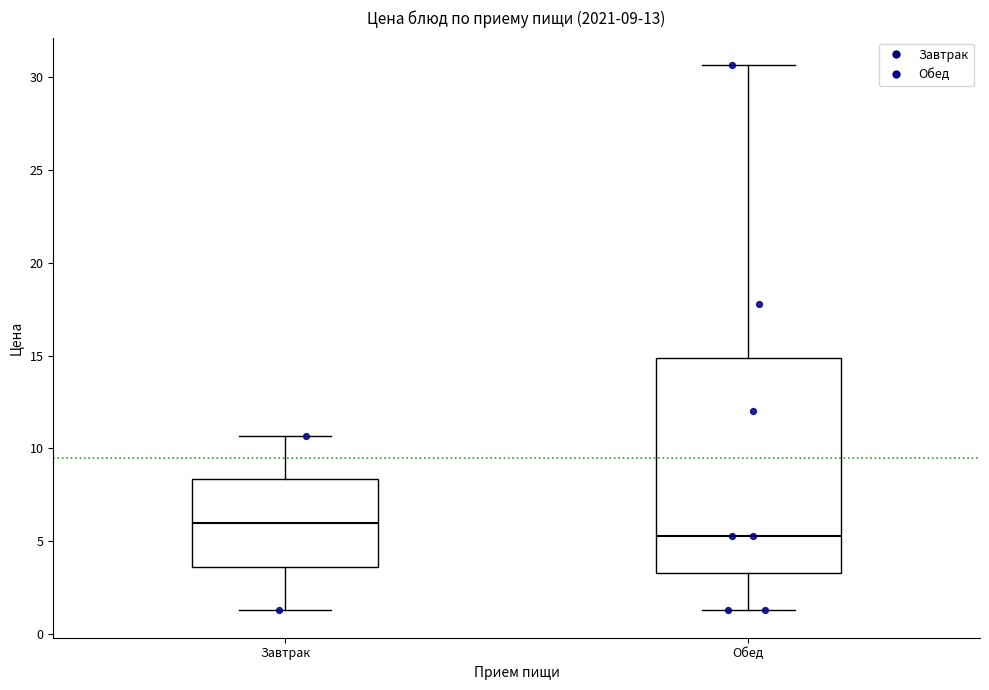

Which box has the lowest median line?

Обед